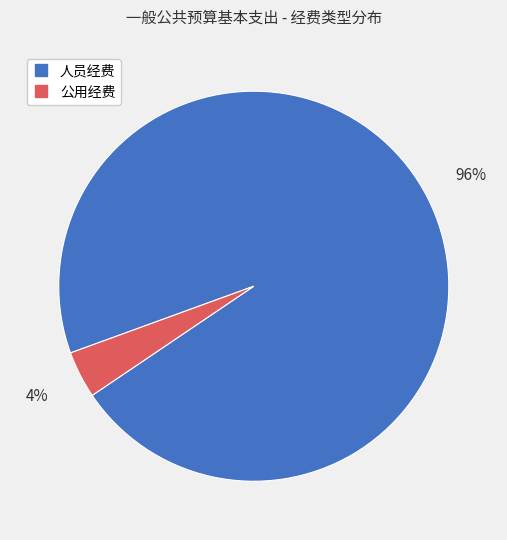

To the nearest percent, what is the difference between the largest and smallest slice percentages?

92%